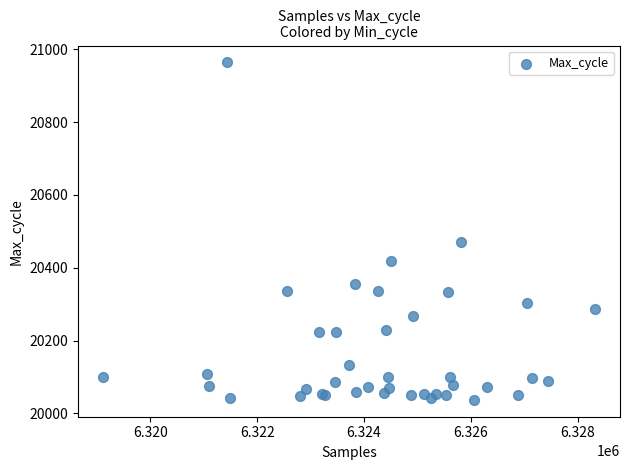

What Y value in the scatter plot is closest to 20500?

20470